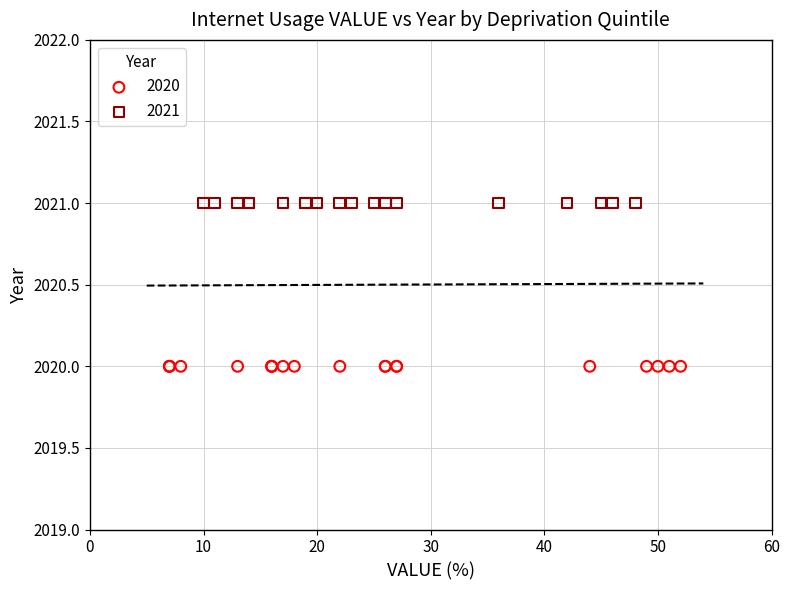

Which series reaches the maximum Y coordinate?

2021